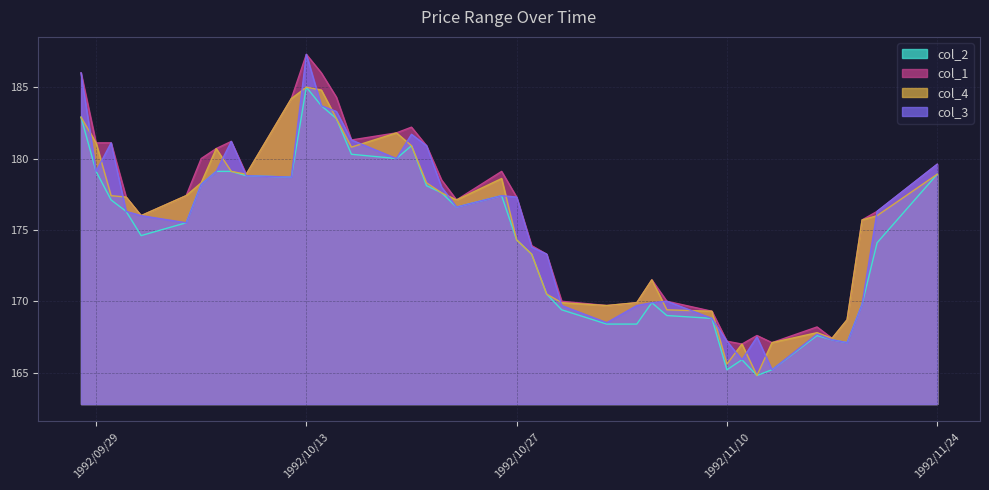

What is the difference between the maximum and minimum values in the col_1 series?

20.3